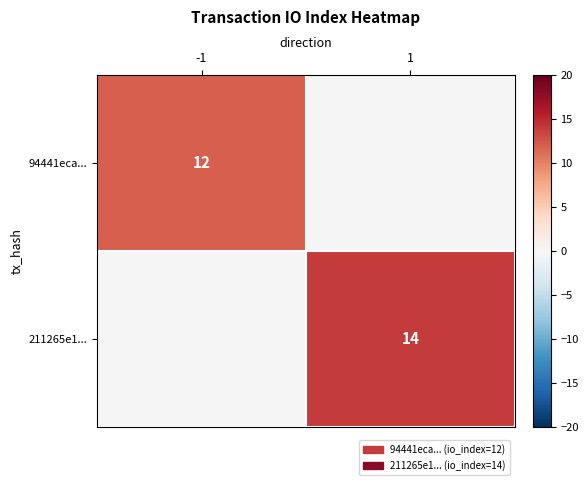

At 1, list the series in order from smallest to largest.

94441eca..., 211265e1...